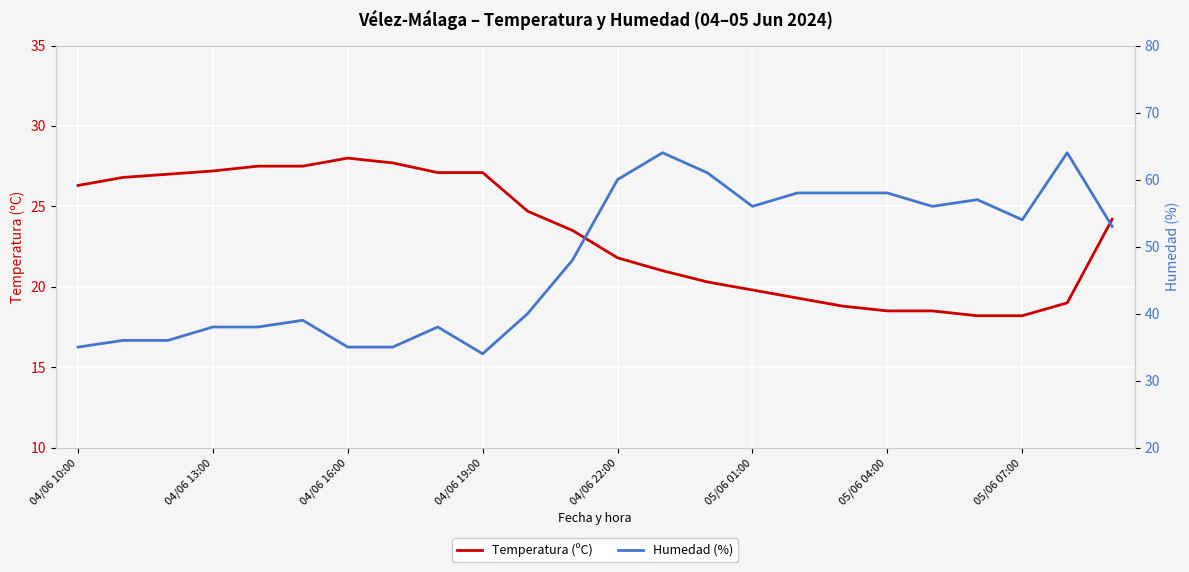

The Temperatura (ºC) series shows 6.7 at 04/06 22:00. True or false?

False